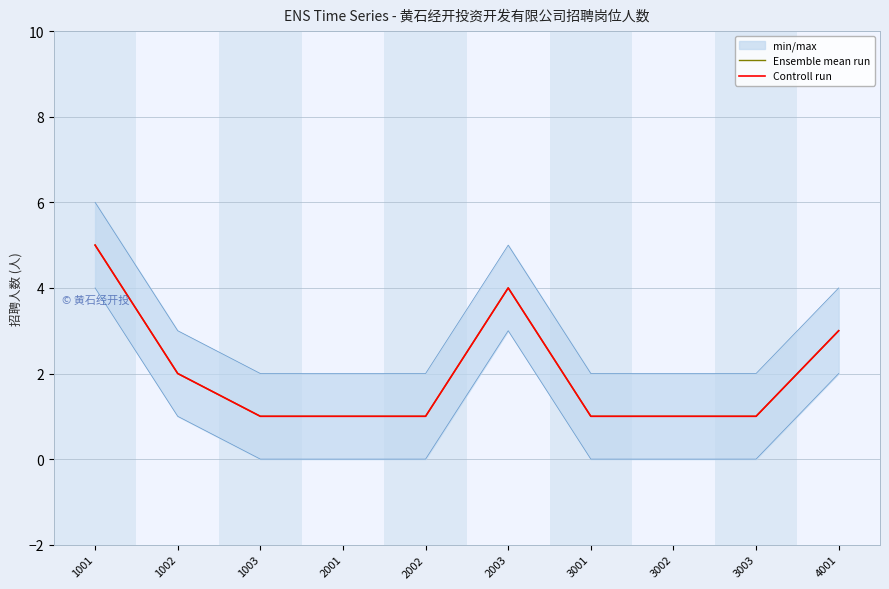

Between 1002 and 3001, which series saw the biggest shift?

Ensemble mean run